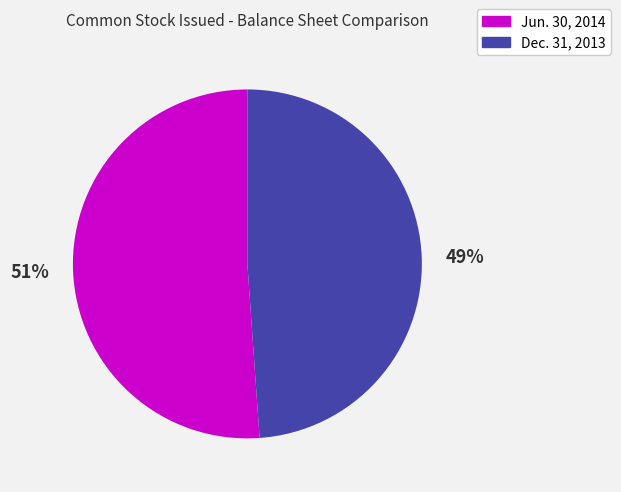

To the nearest percent, what is the difference between the largest and smallest slice percentages?

2%